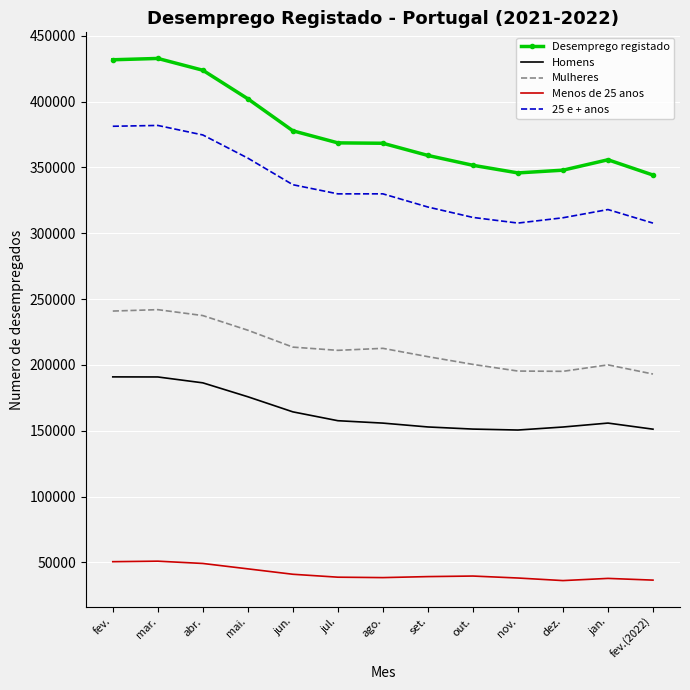

What is the greatest value displayed?

432851